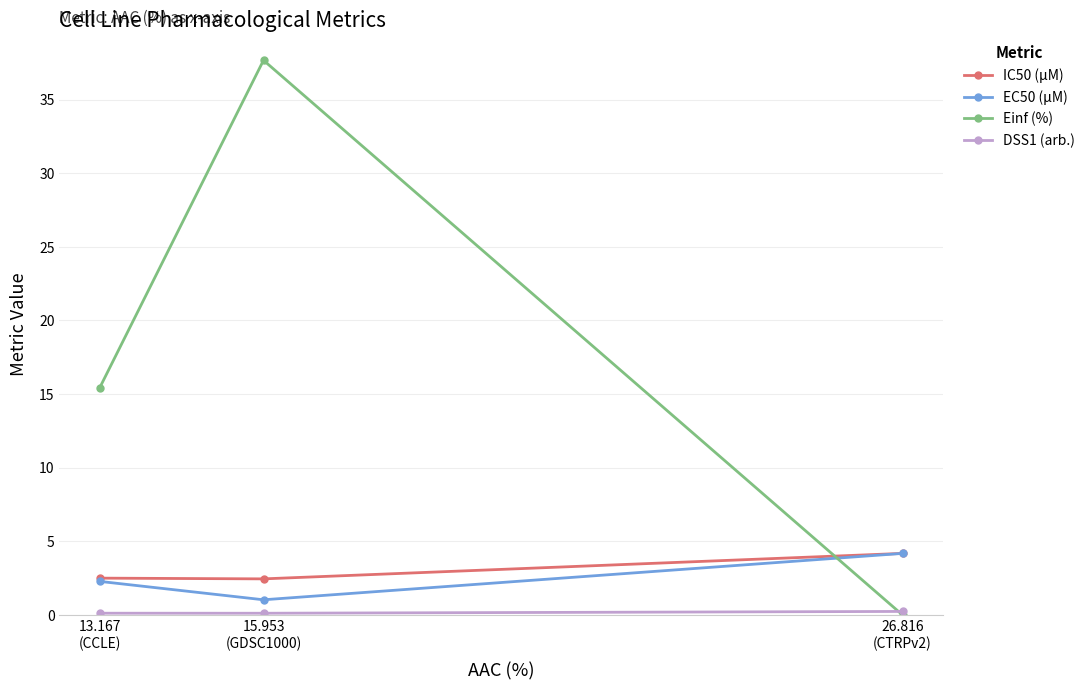

What is the total value across all series at 15.953
(GDSC1000)?

41.3